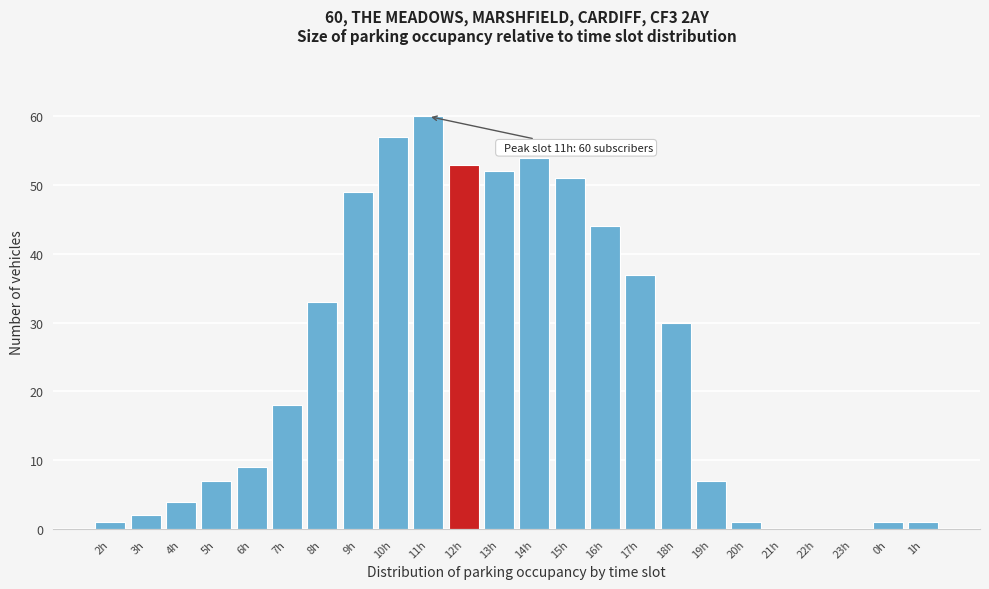

Reading right to left, transcribe all the data shown in this chart.

1h=1	0h=1	23h=0	22h=0	21h=0	20h=1	19h=7	18h=30	17h=37	16h=44	15h=51	14h=54	13h=52	12h=53	11h=60	10h=57	9h=49	8h=33	7h=18	6h=9	5h=7	4h=4	3h=2	2h=1